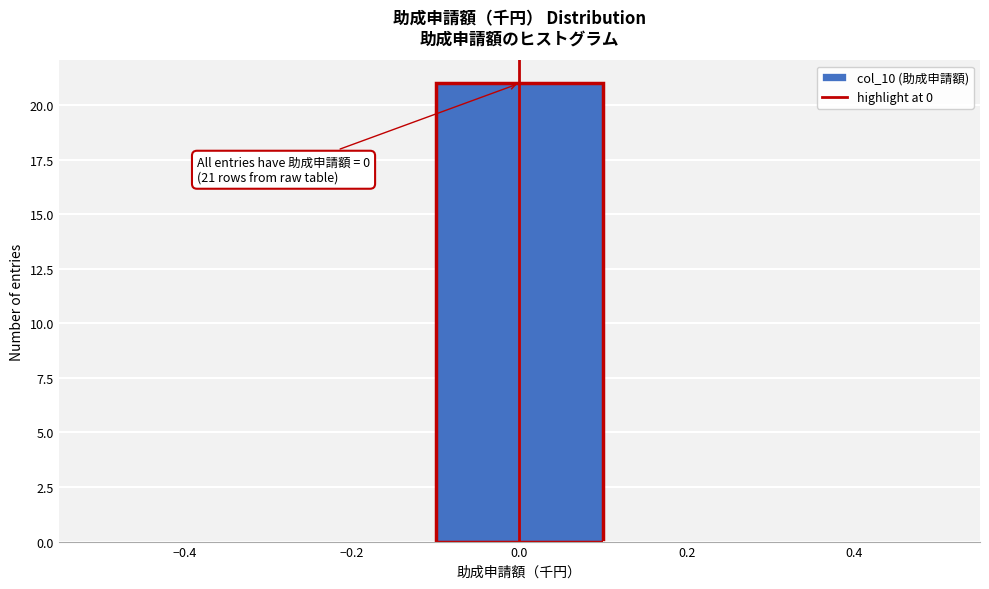

Which range on the x-axis has the tallest bar?

-0.1 to 0.1